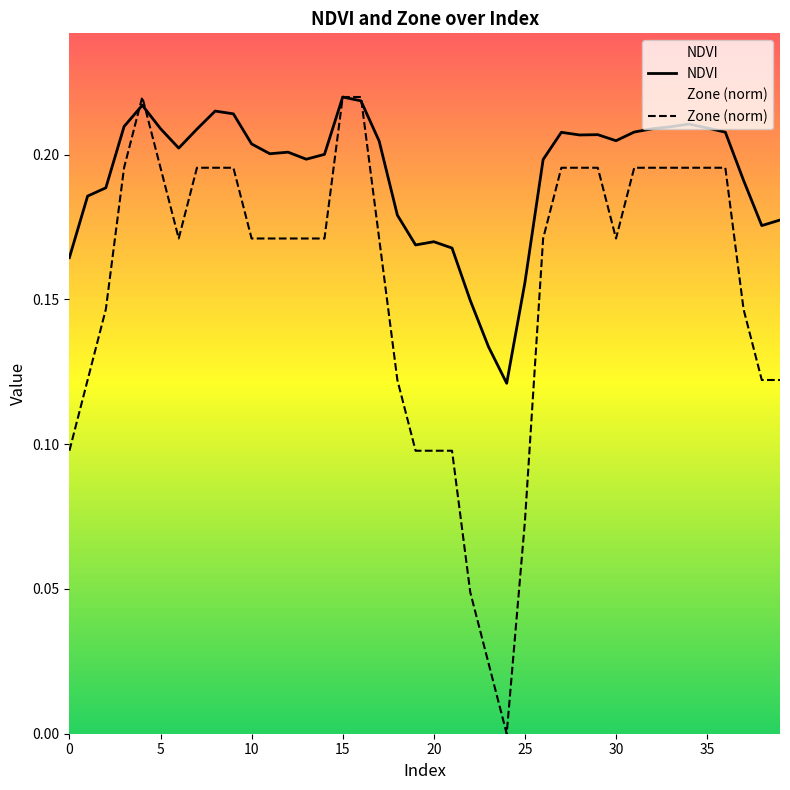

Which series has the largest total across all categories?

NDVI